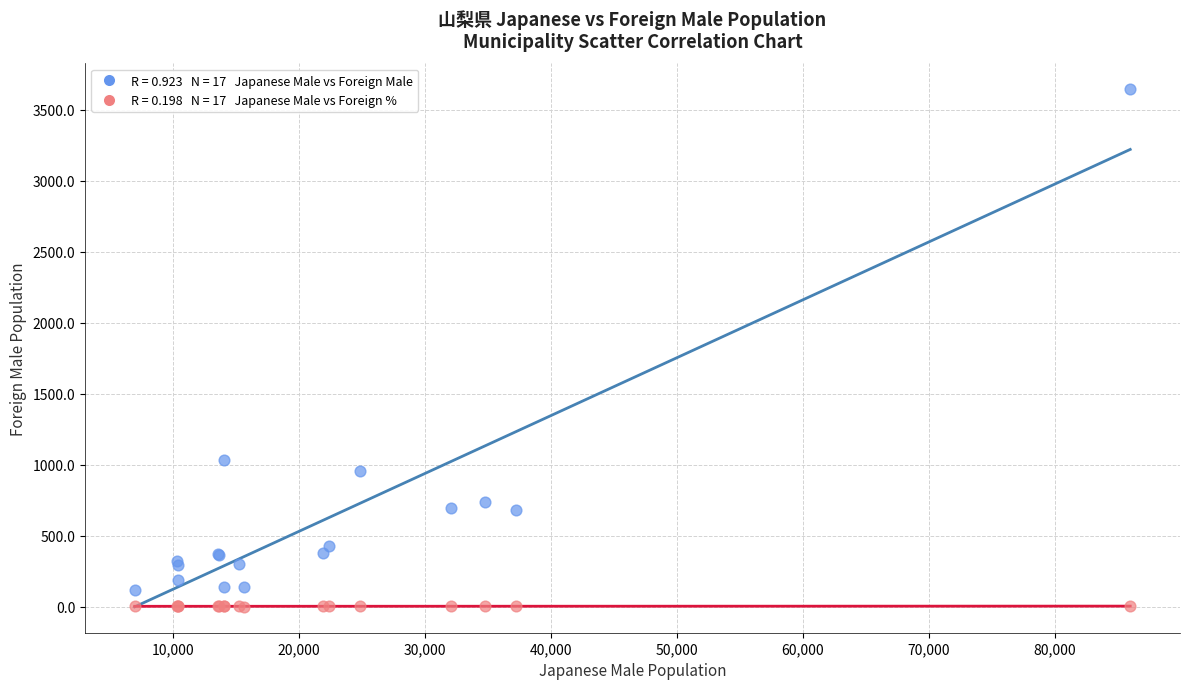

Across all series, what Y value is closest to 1821?

1036.0